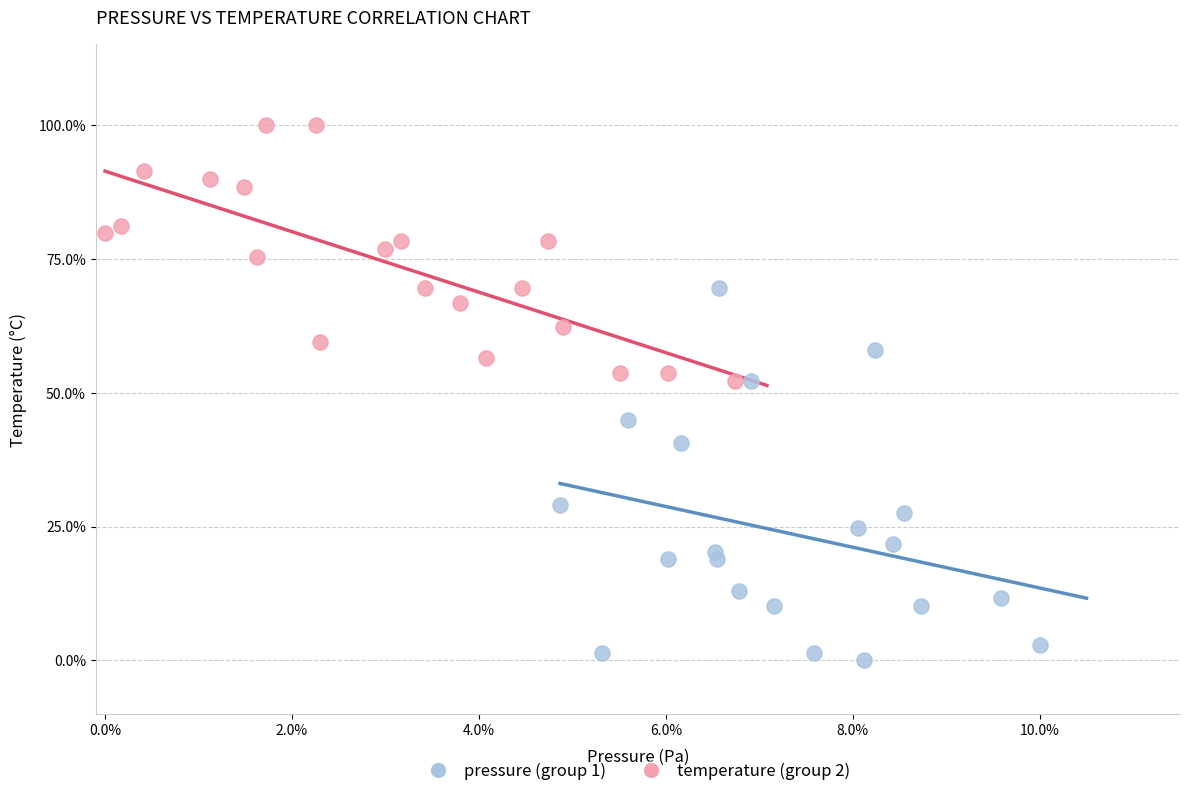

Which series contains the lowest Y value?

pressure (group 1)